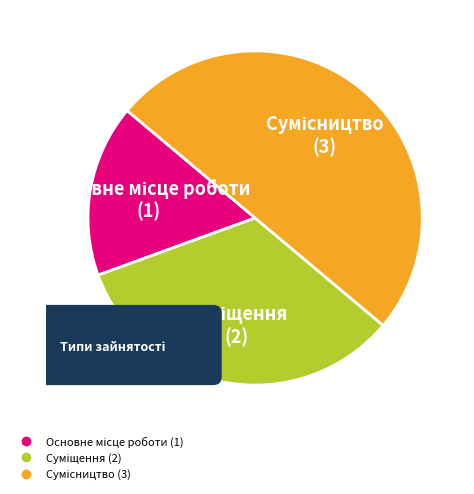

To the nearest percent, what portion does Основне місце роботи represent?

17%